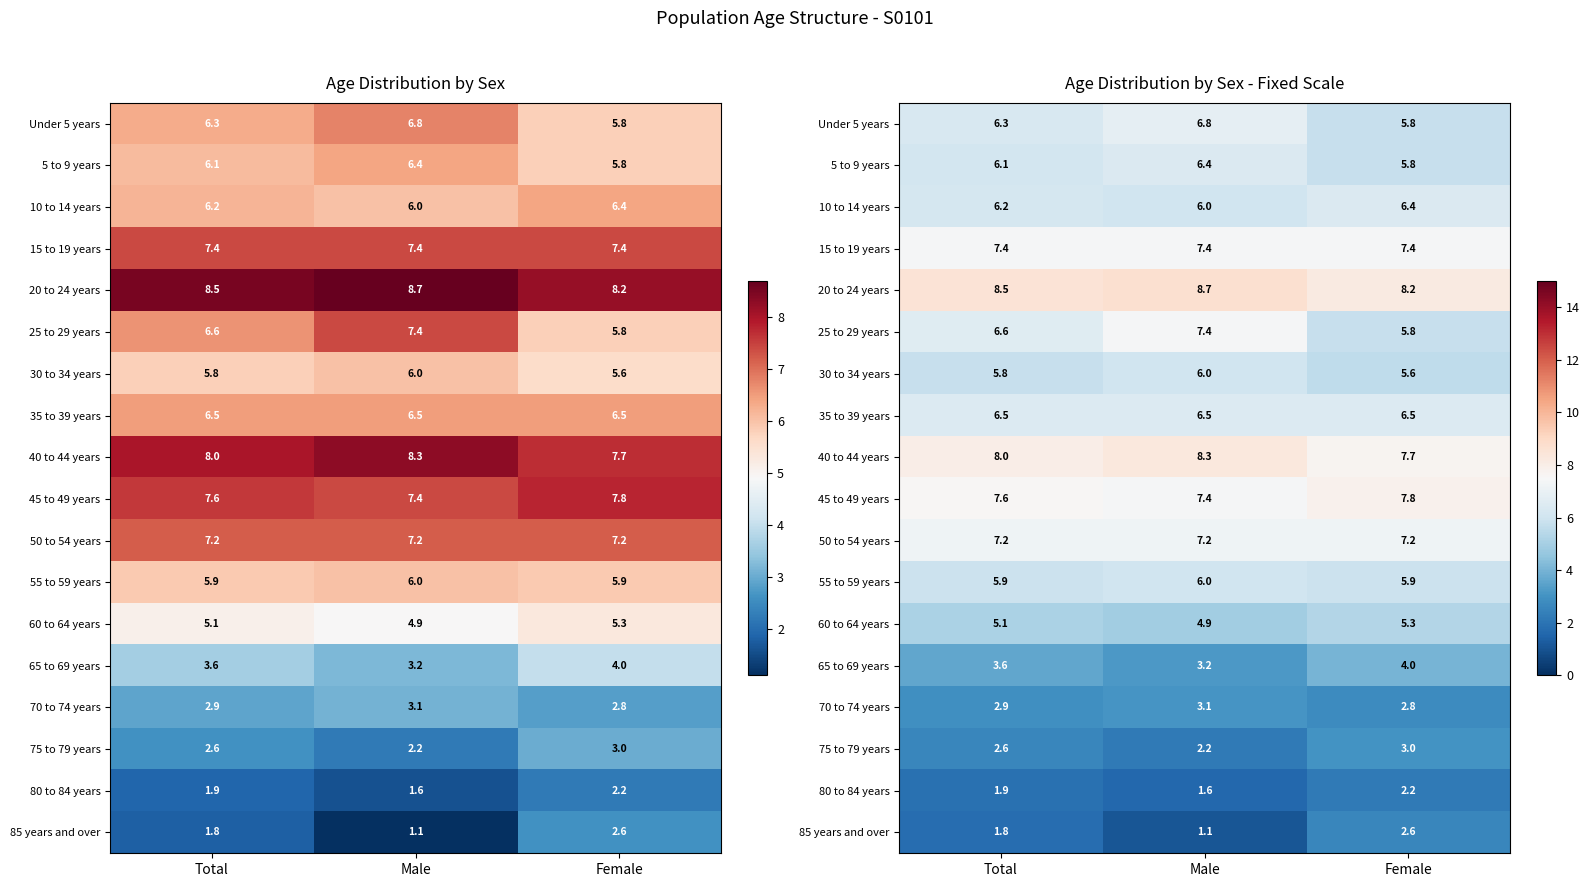

What is the sum of all 70 to 74 years values?

8.8